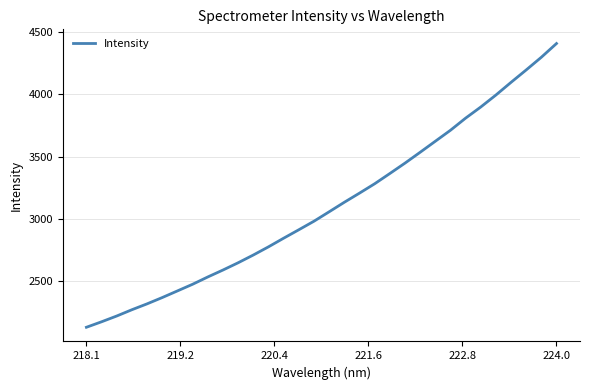

What is the difference between the maximum and minimum values?

2277.3